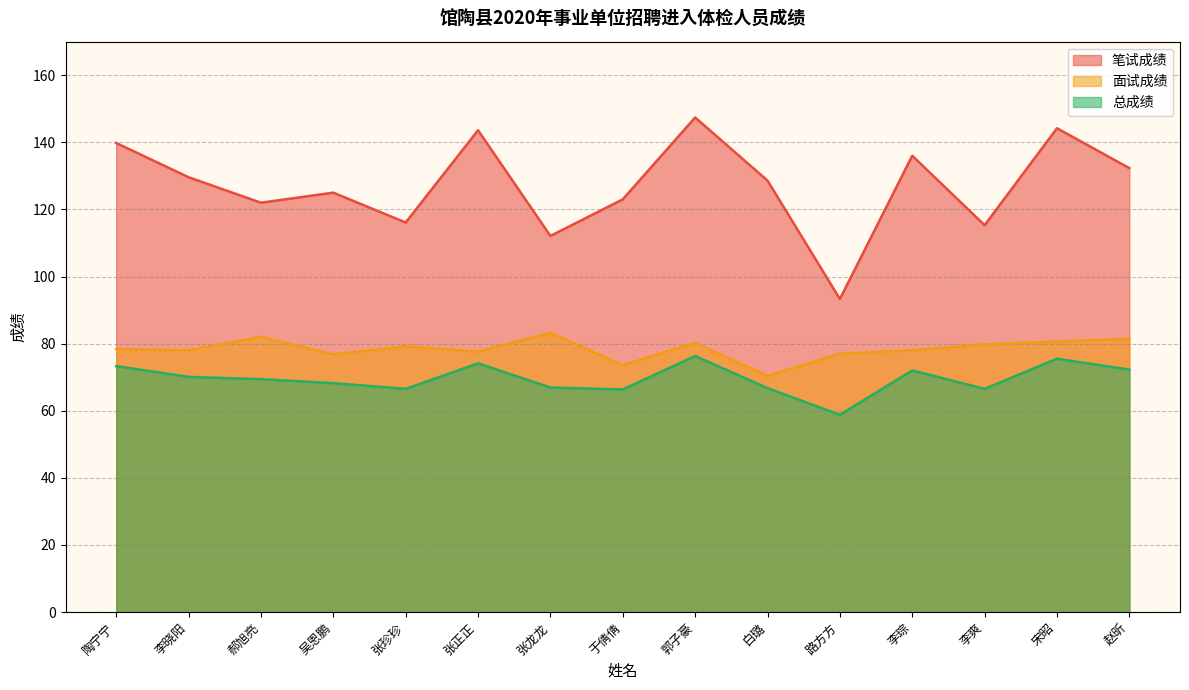

Which series has the widest spread of values?

笔试成绩